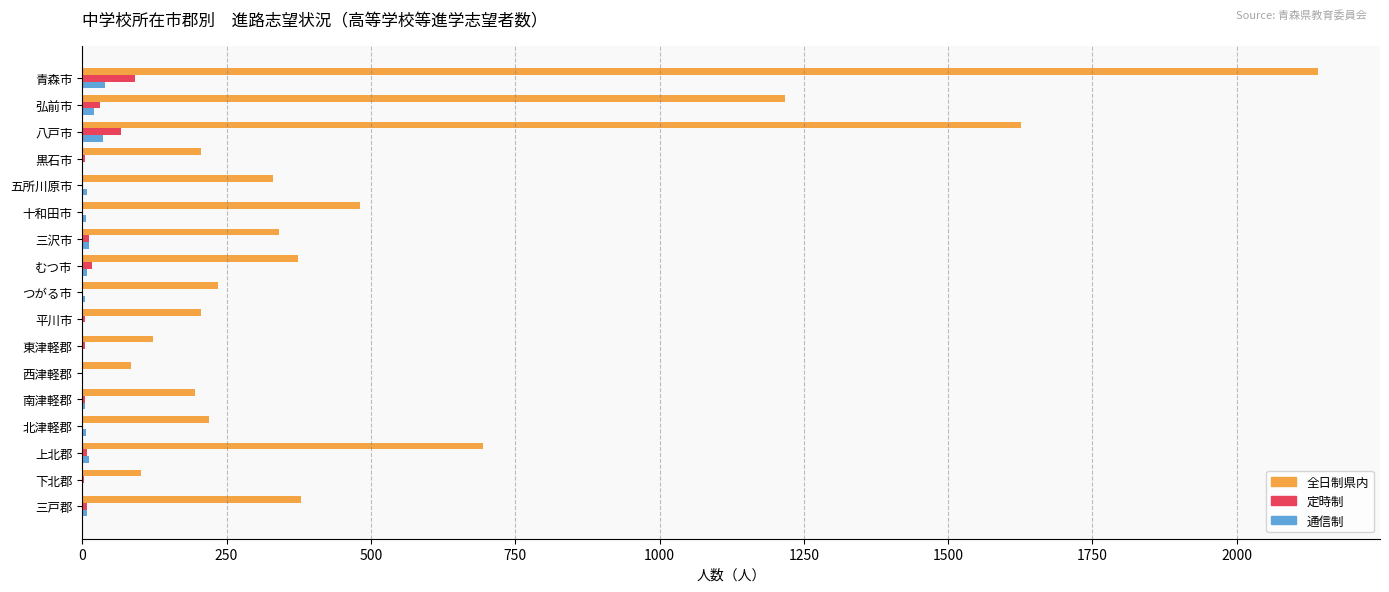

Between 八戸市 and 三沢市, which series saw the biggest shift?

全日制県内